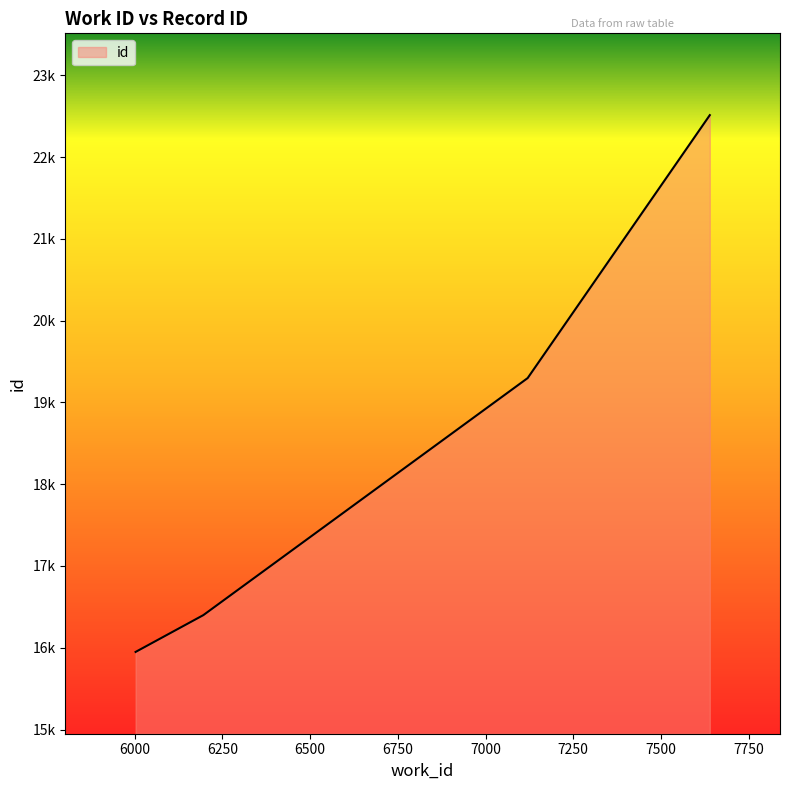

Reading left to right, what are all the values shown in this chart?

6003=15949	6196=16399	7120=19297	7639=22512